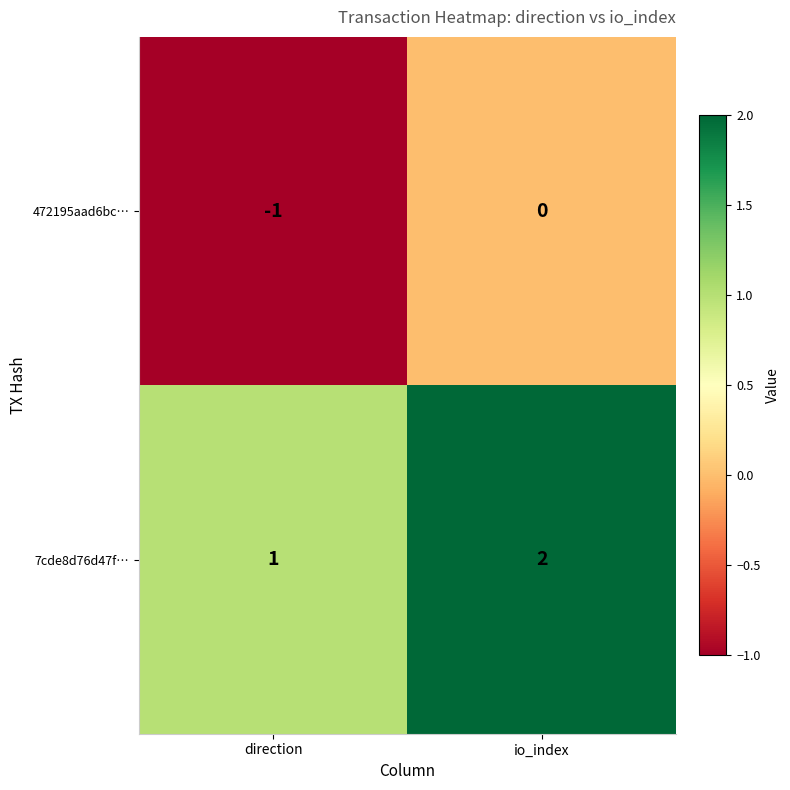

Is the value of 7cde8d76d47f… at io_index greater than the value of 472195aad6bc… at direction?

Yes